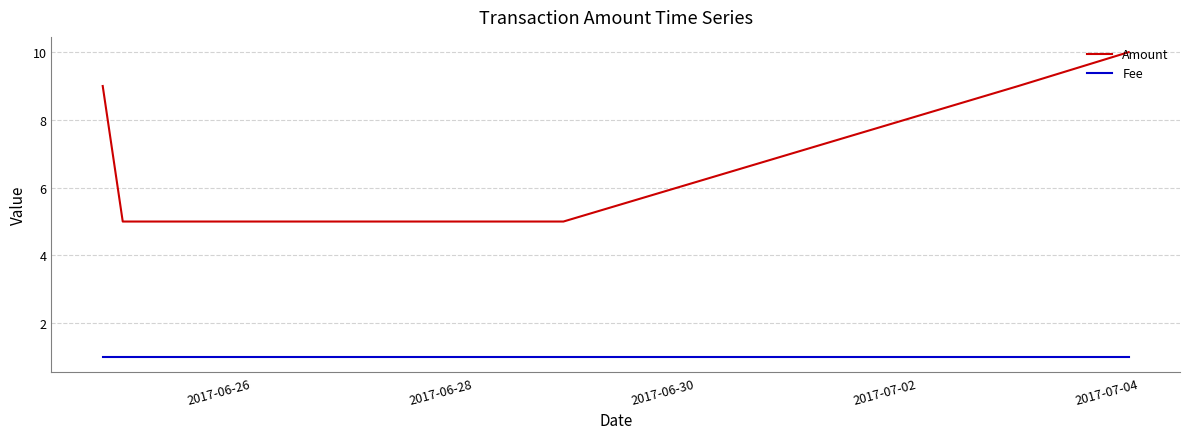

What is the maximum value shown in the chart?

10